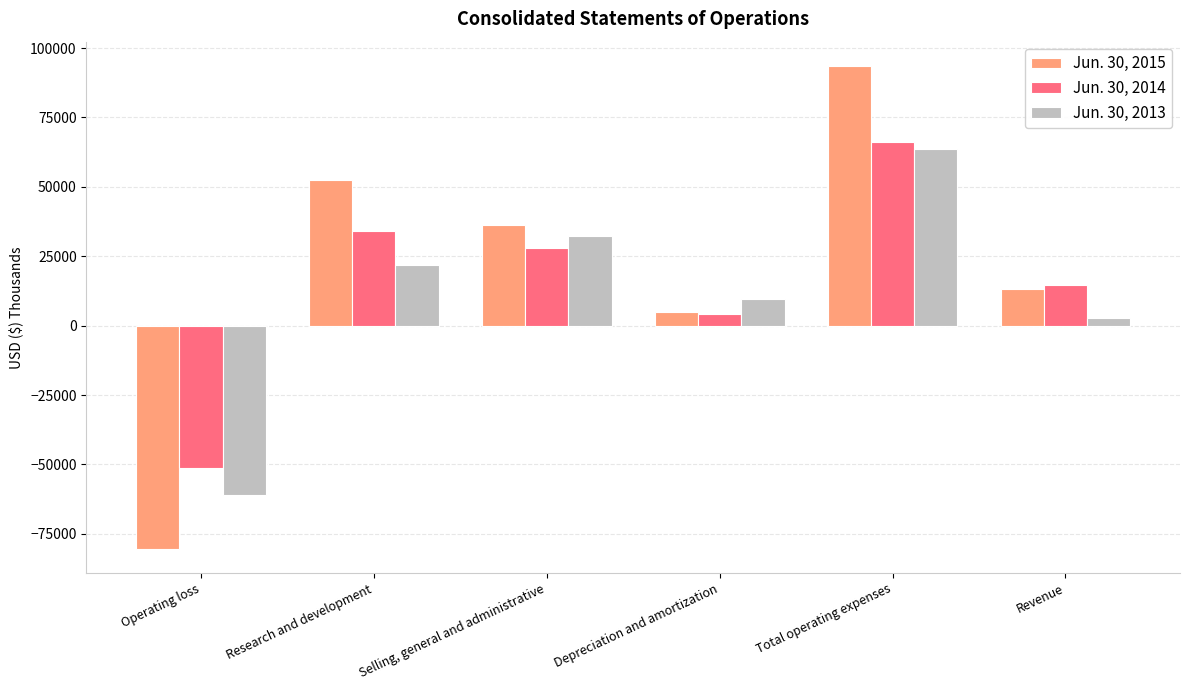

Is it true that Jun. 30, 2015 equals 52487 at Research and development?

True